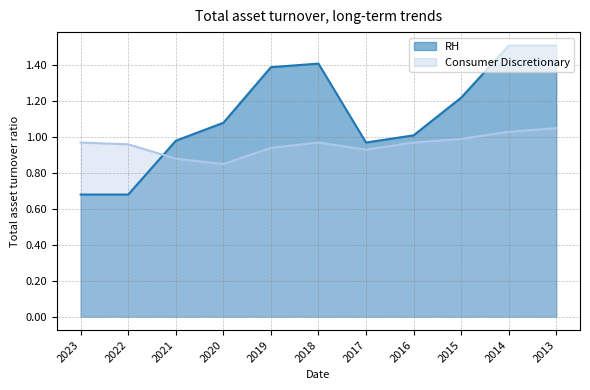

Between 2023 and 2013, which series saw the biggest shift?

RH